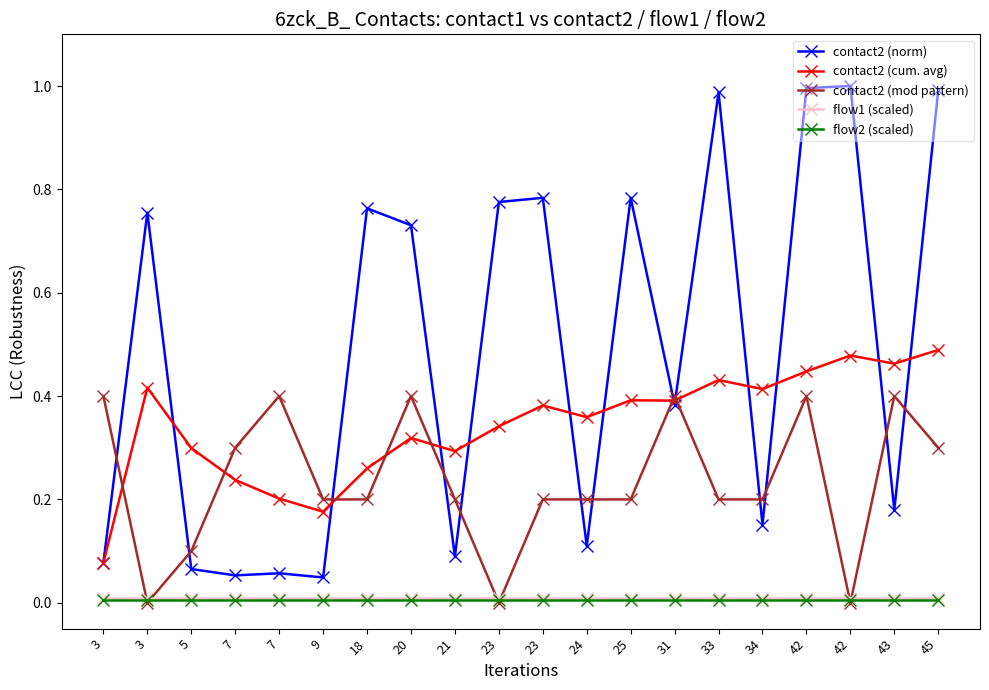

What is the value of the contact2 (cum. avg) point at the 17th from the left?

0.4